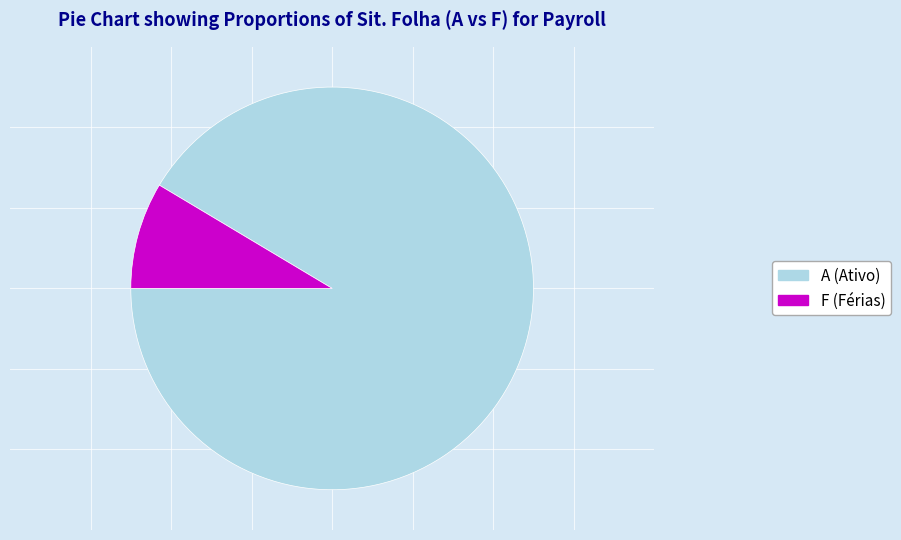

How many slices are in this pie chart?

2